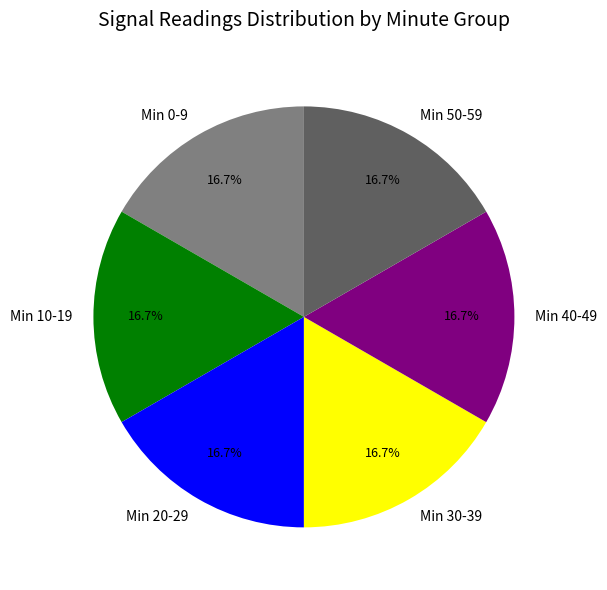

Do Min 20-29 and Min 40-49 together represent more than half of the pie?

No